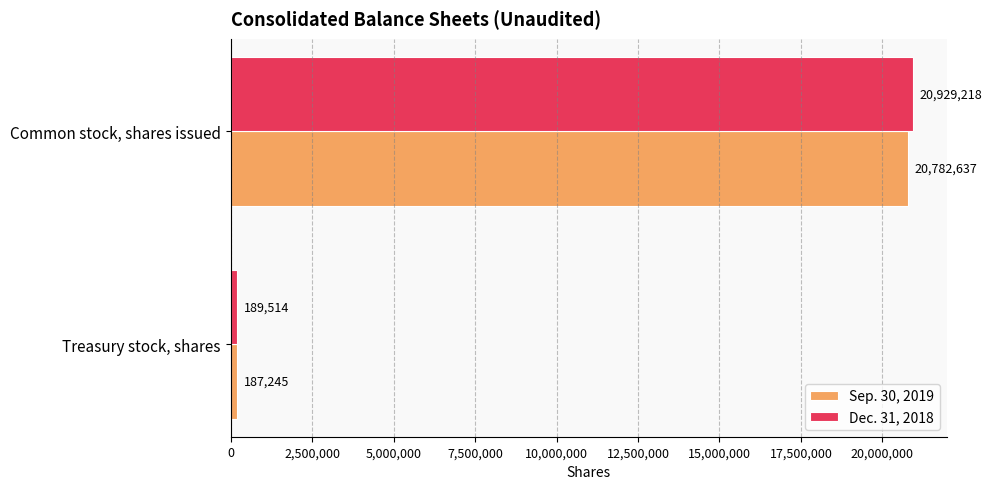

Rank the series by their average value, from highest to lowest.

Dec. 31, 2018, Sep. 30, 2019